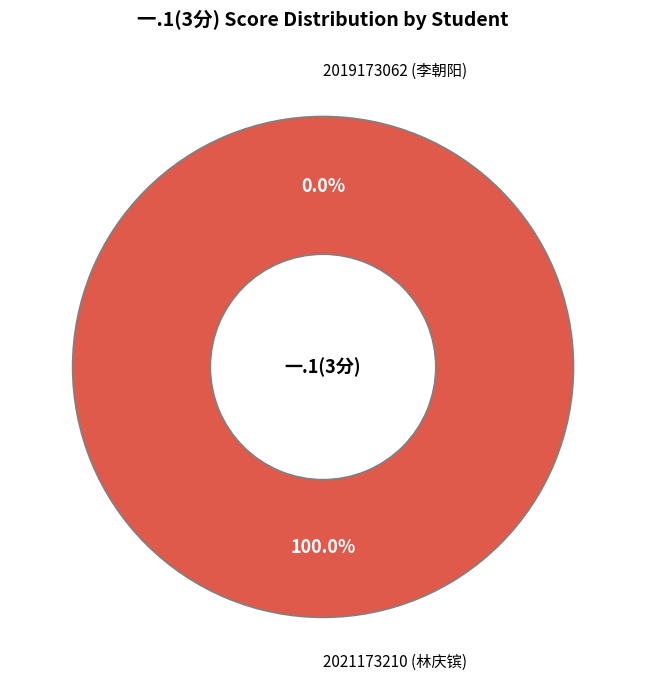

What is the change in value from 2019173062 (李朝阳) to 2021173210 (林庆镔)?

+3